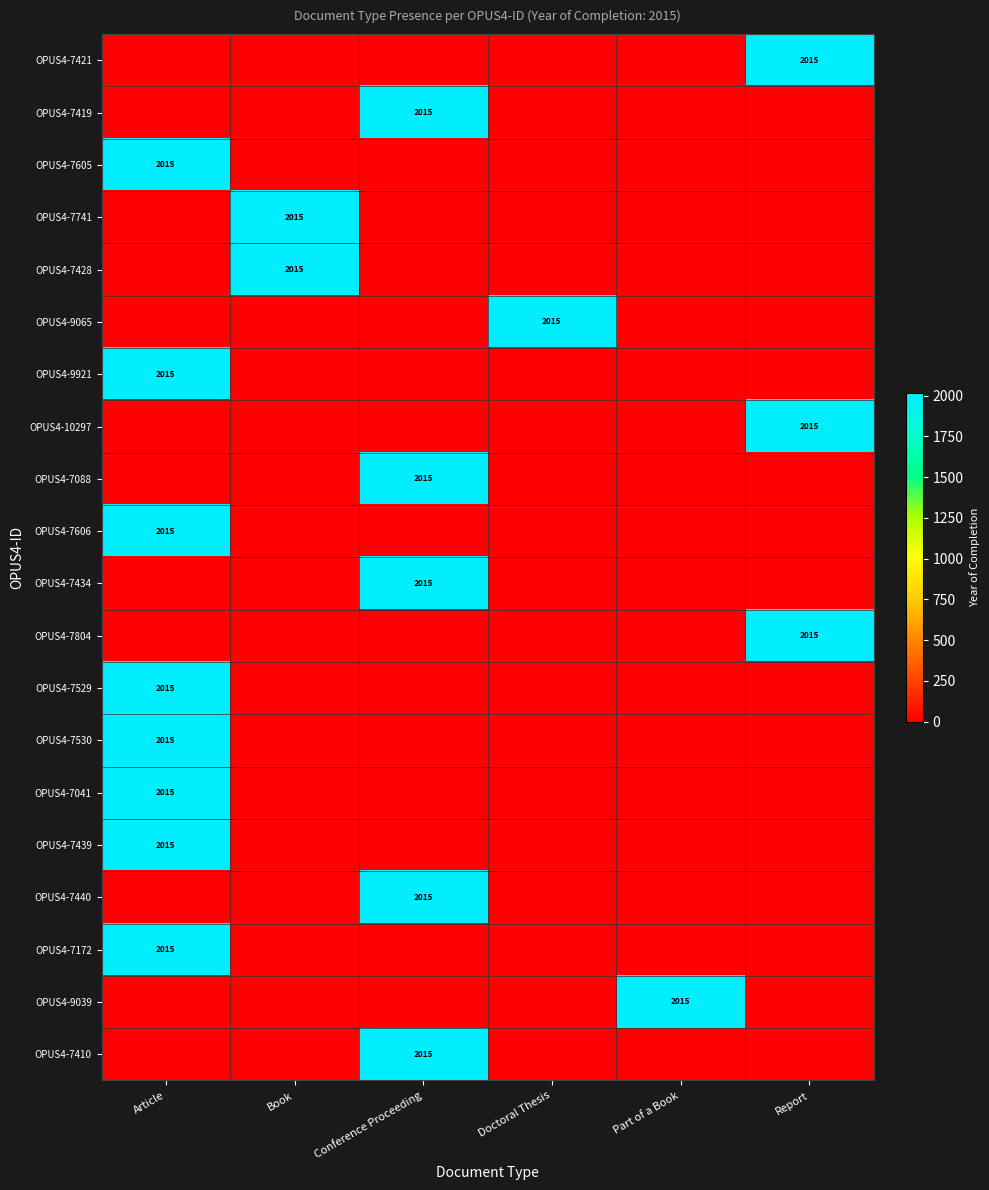

The value of OPUS4-7041 at Article is 2015. True or false?

True